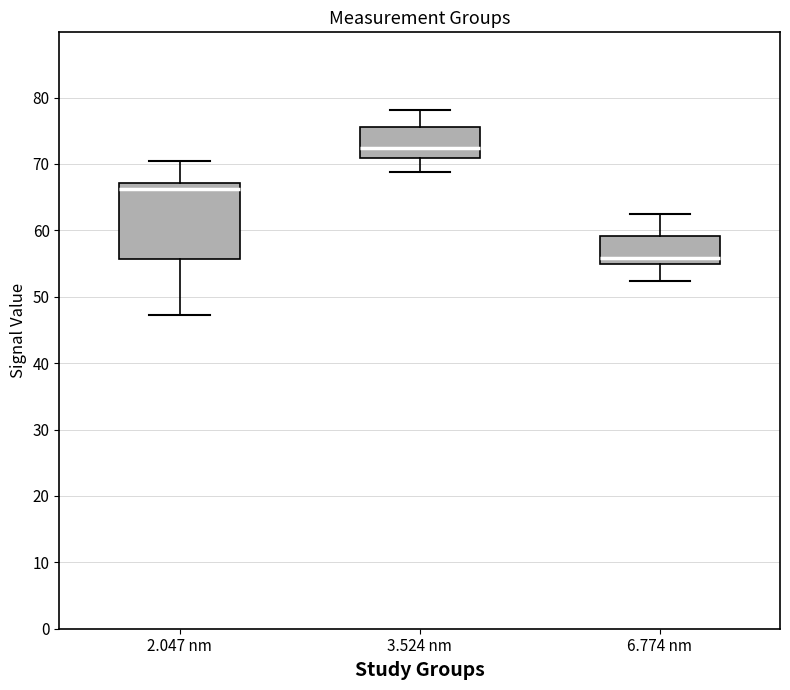

Reading left to right, transcribe this box plot: for each box, give where its median line is, the range the box spans, and where its two whiskers end, as read against the y-axis. The values are not printed on the chart, so give them approximately, as read against the axis.

2.047 nm: median 66, box 56 to 67, whiskers 47 to 71
3.524 nm: median 72, box 71 to 76, whiskers 69 to 78
6.774 nm: median 56, box 55 to 59, whiskers 52 to 63